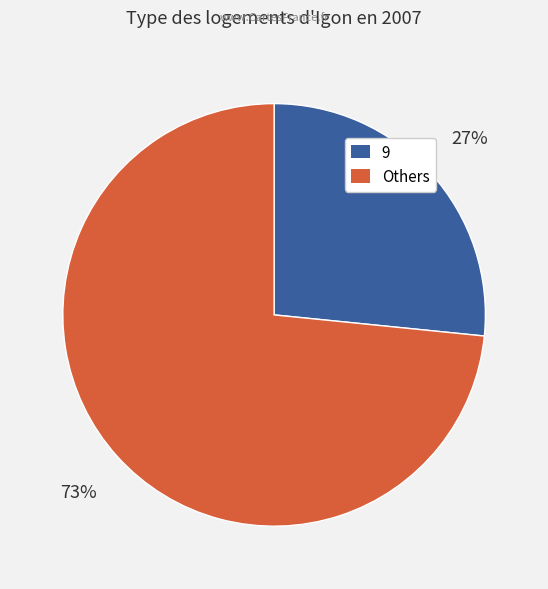

Rank the categories by value from highest to lowest.

Others, 9